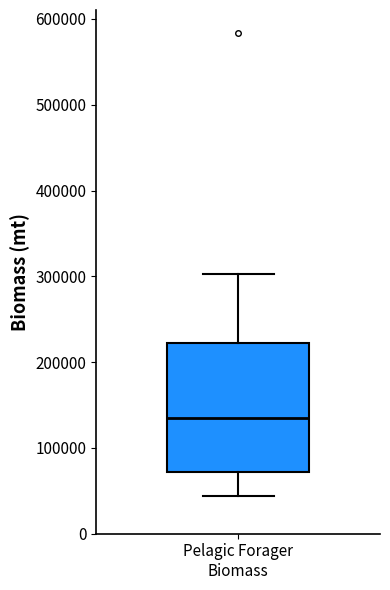

Where is the lower edge of the box for Pelagic Forager Biomass on the y-axis? The values are not printed on the chart, so give them approximately, as read against the axis.

70000